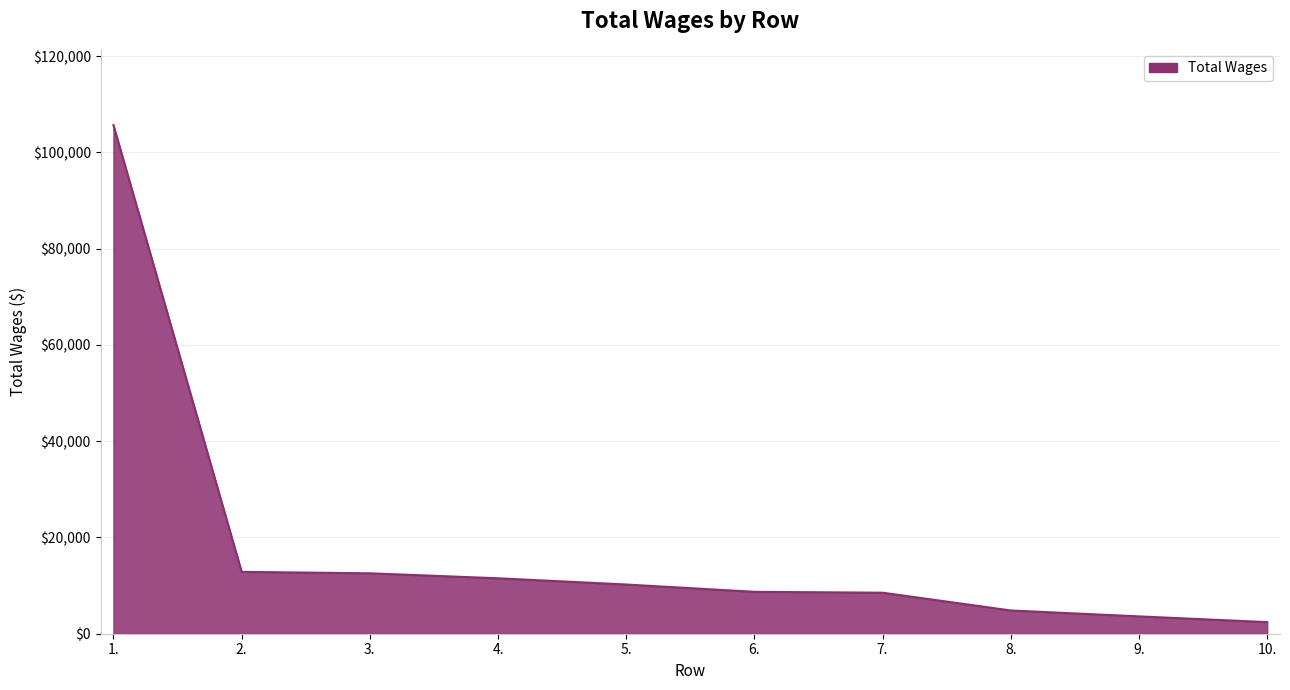

What is the maximum value shown in the chart?

105662